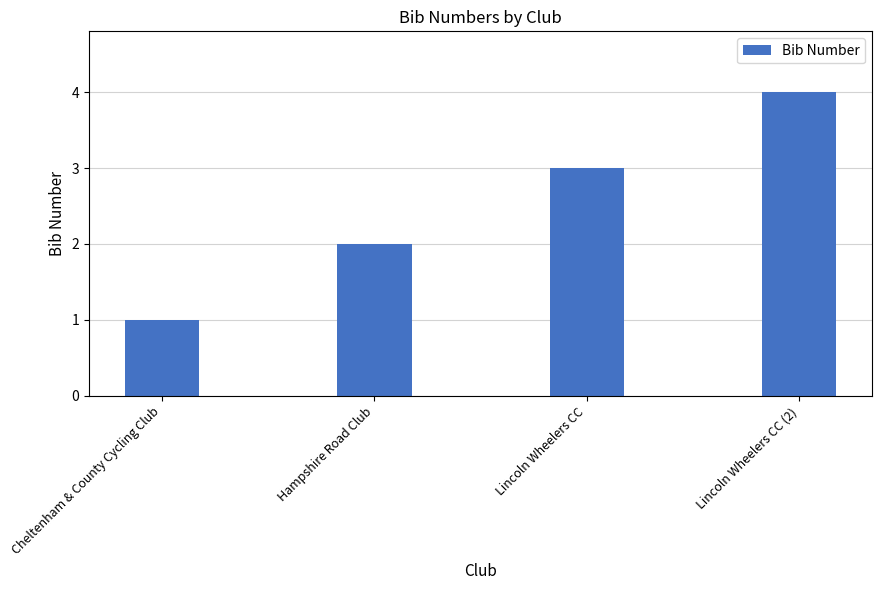

What is the greatest value displayed?

4